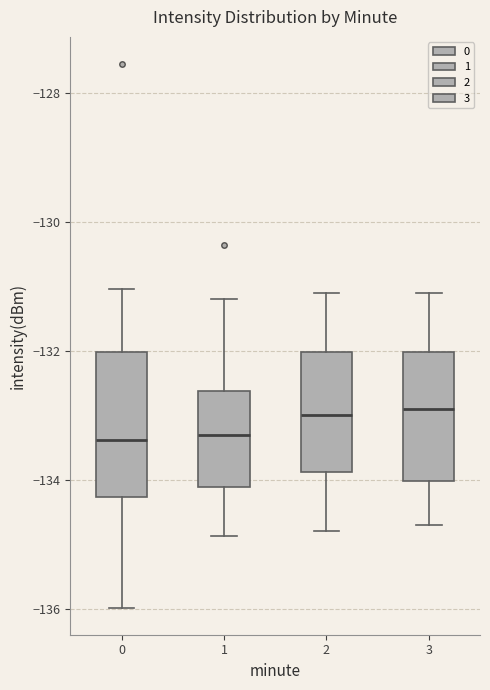

Which box is the tallest, from its lower edge to its upper edge?

0